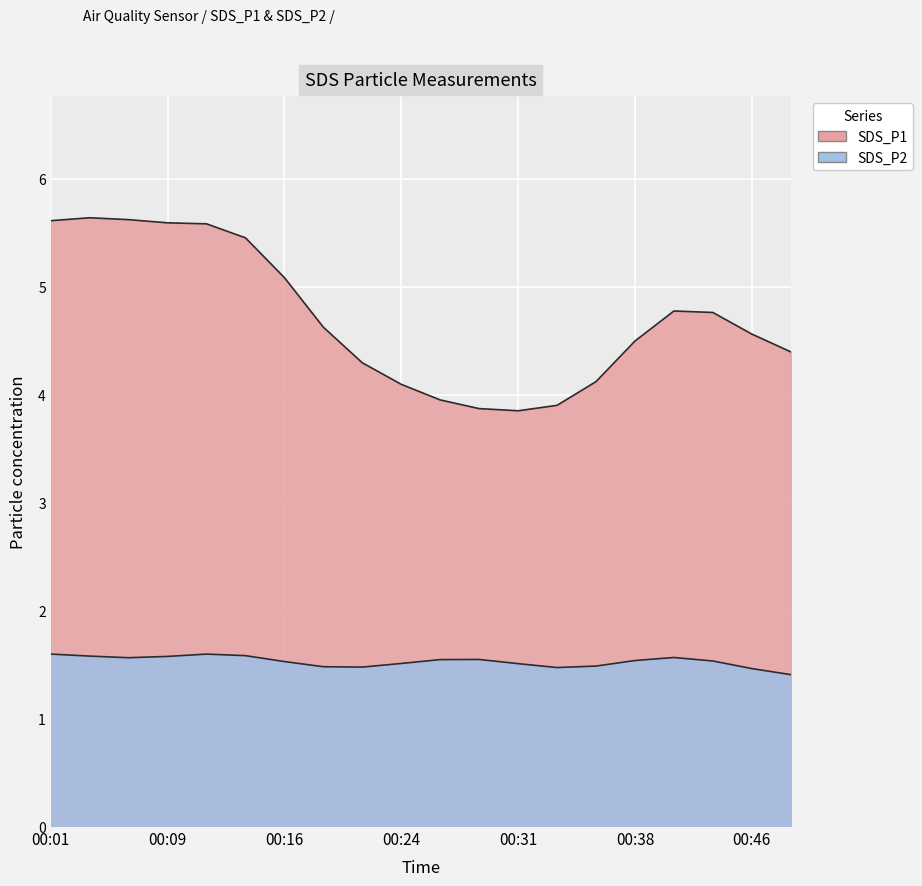

Which label corresponds to the largest value in the chart?

00:04